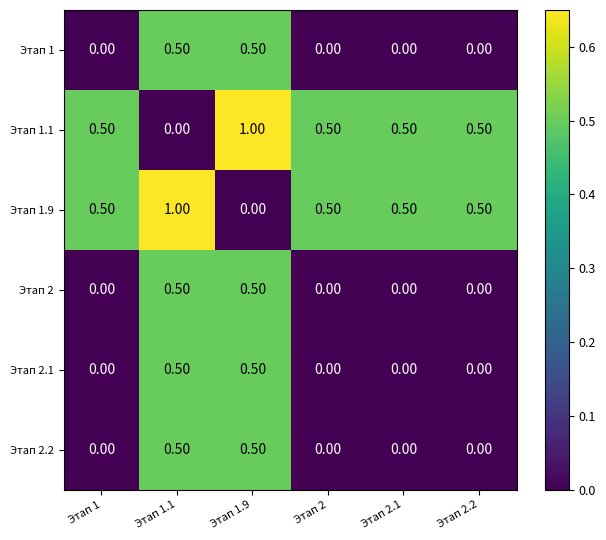

What is the difference between the maximum and minimum values in the Этап 1.9 series?

1.0